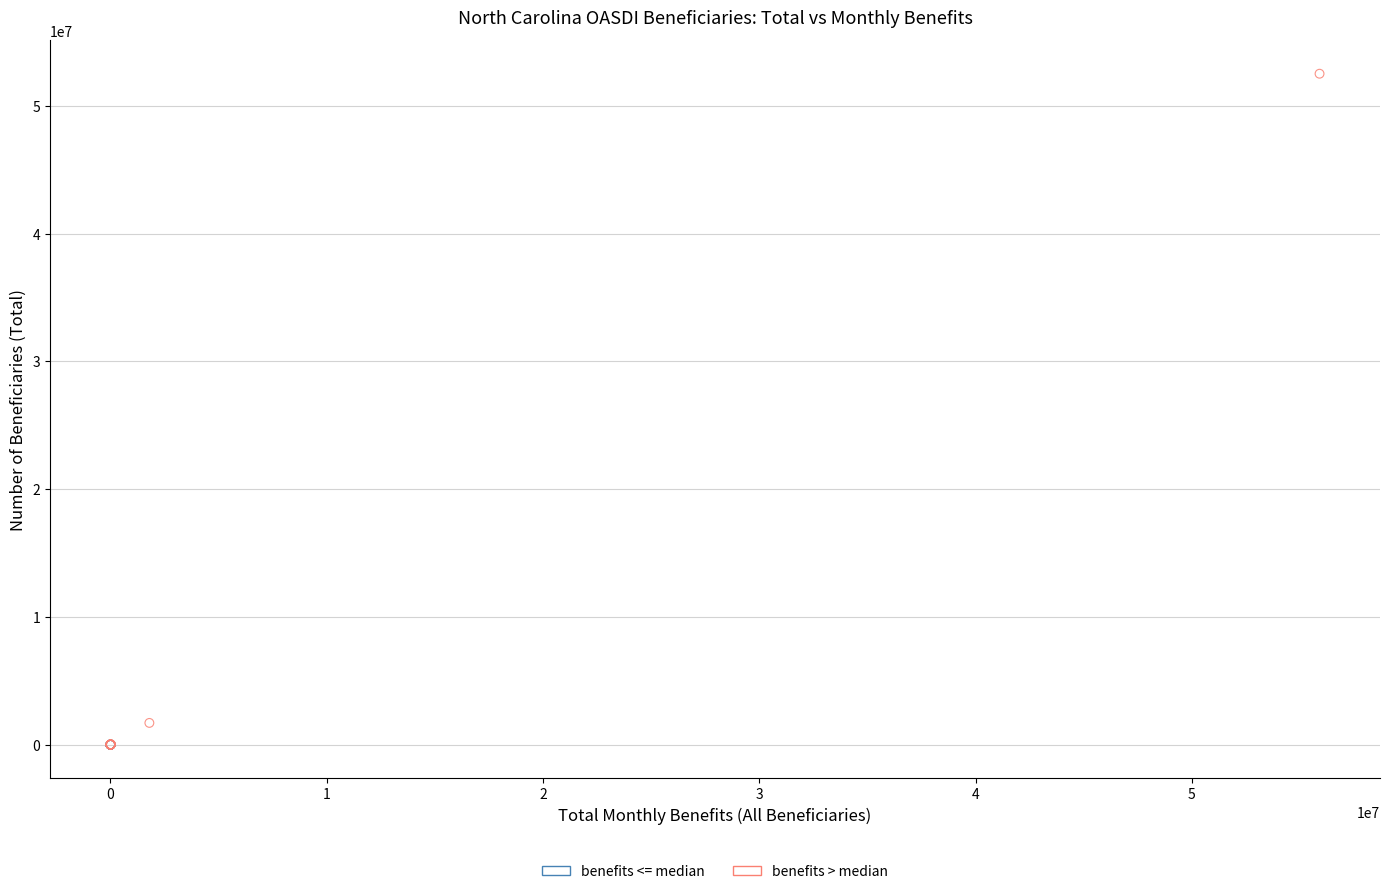

Which series has the widest spread of Y values?

benefits > median